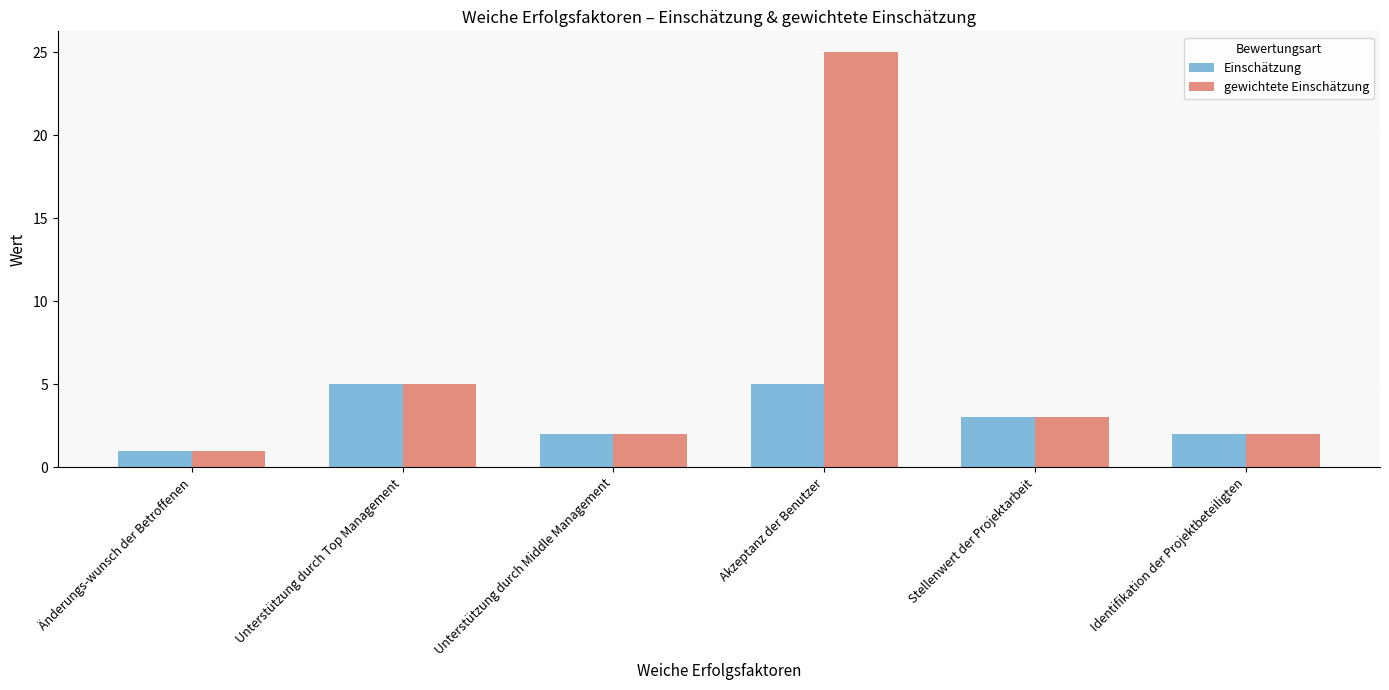

What is the highest value of the gewichtete Einschätzung series?

25